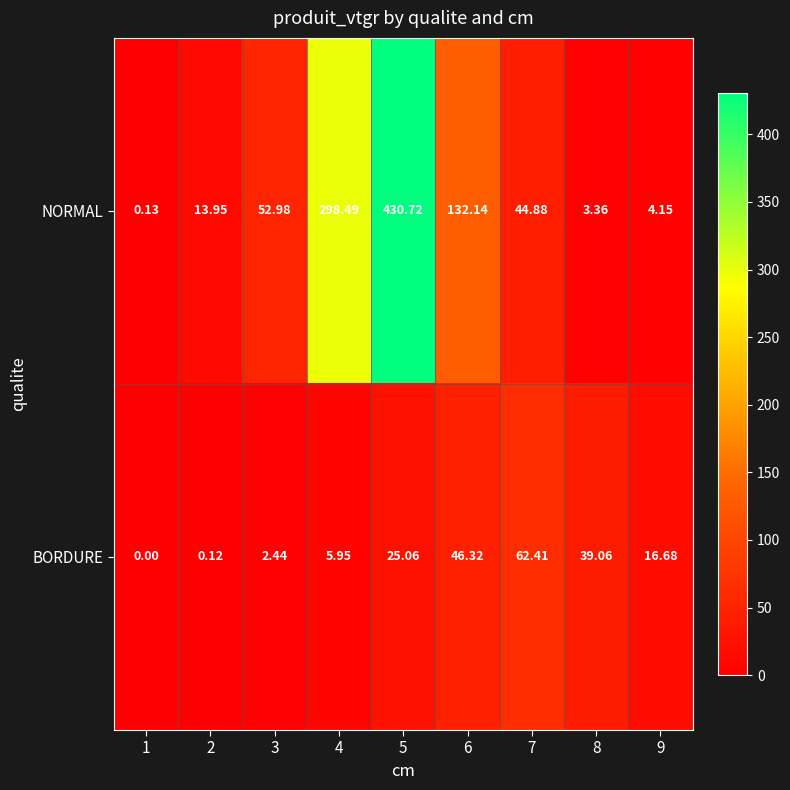

What is the spread (max minus min) of values at 6?

85.8